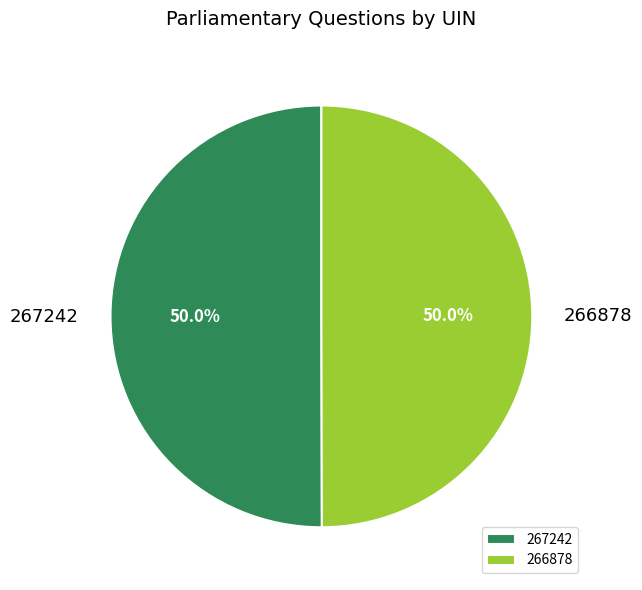

How many segments does this pie chart have?

2